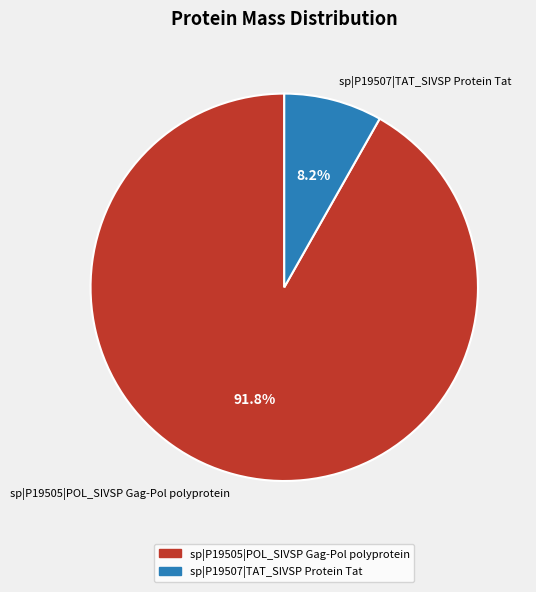

Is there any slice that represents more than half of the pie?

Yes